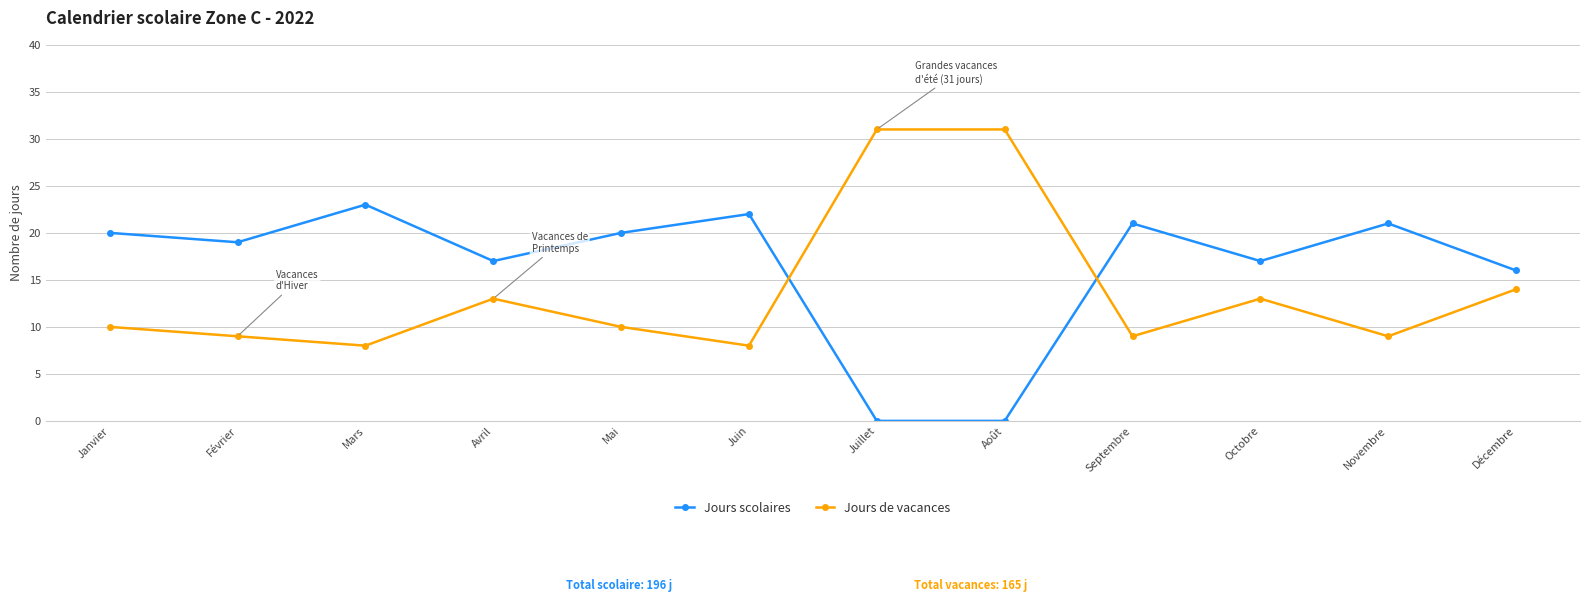

Reading left to right, transcribe all the data shown in this chart.

Jours scolaires: Janvier=20	Février=19	Mars=23	Avril=17	Mai=20	Juin=22	Juillet=0	Août=0	Septembre=21	Octobre=17	Novembre=21	Décembre=16
Jours de vacances: Janvier=10	Février=9	Mars=8	Avril=13	Mai=10	Juin=8	Juillet=31	Août=31	Septembre=9	Octobre=13	Novembre=9	Décembre=14